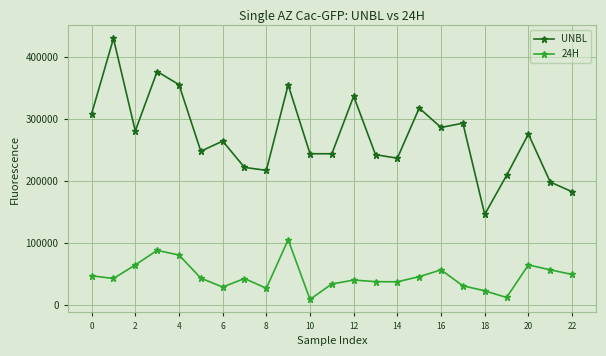

True or false: 24H has more than 0 interior local peaks.

True